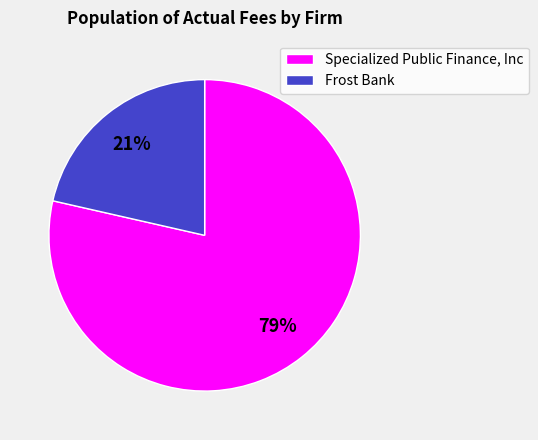

Rank the categories by value from highest to lowest.

Specialized Public Finance, Inc, Frost Bank